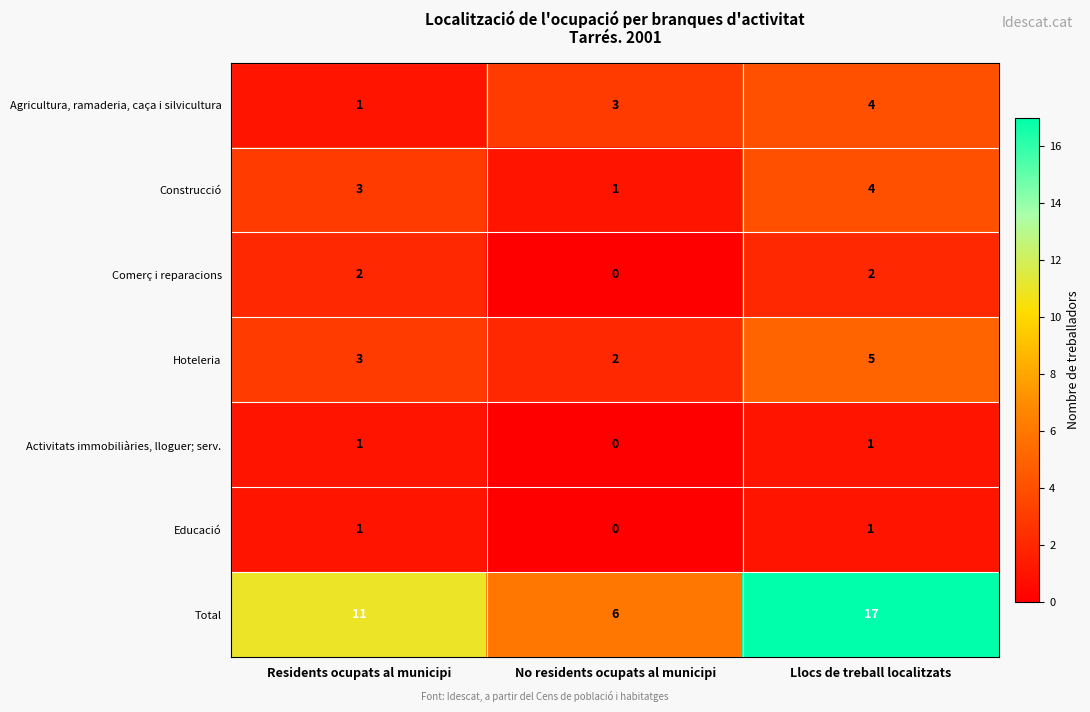

Which label corresponds to the smallest value in the chart?

No residents ocupats al municipi